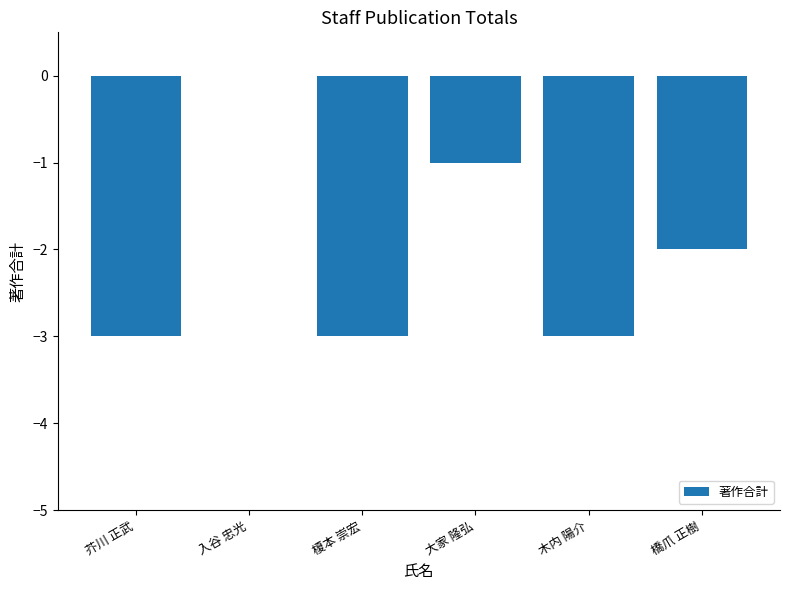

Reading left to right, what are all the values shown in this chart?

芥川 正武=-3	入谷 忠光=0	榎本 崇宏=-3	大家 隆弘=-1	木内 陽介=-3	橋爪 正樹=-2